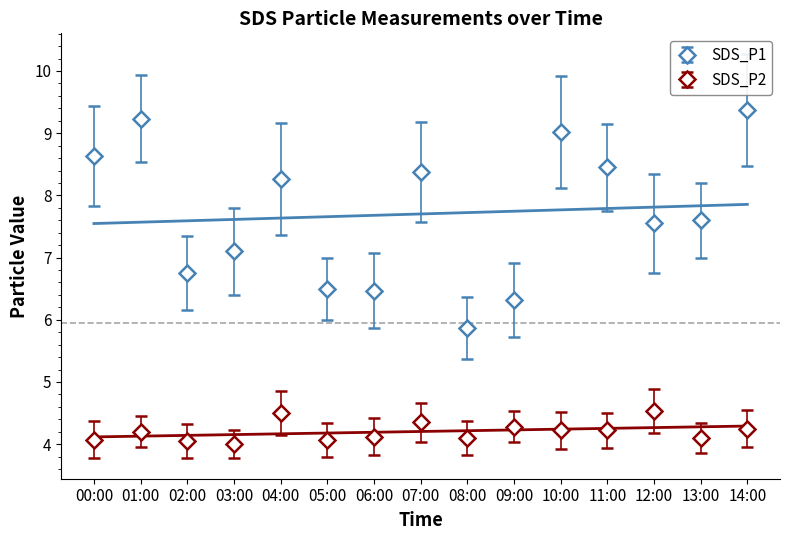

True or false: SDS_P2 has more than 2 points higher than both neighbors.

True